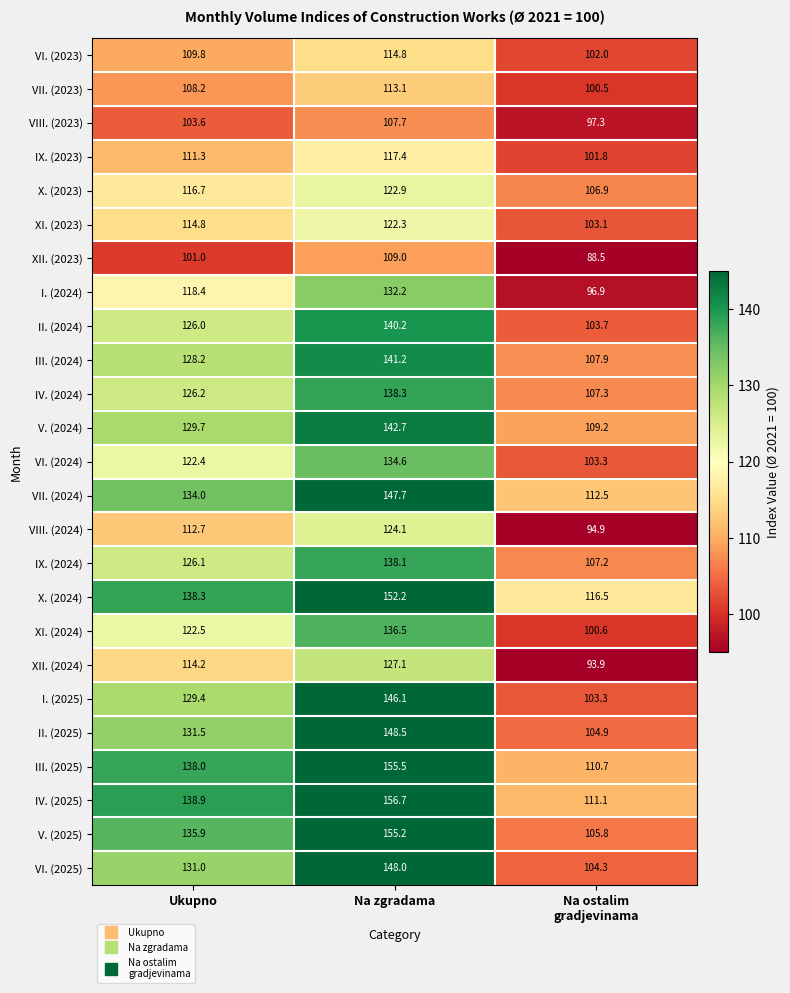

Between Ukupno and Na ostalim
gradjevinama, which series saw the biggest shift?

V. (2025)